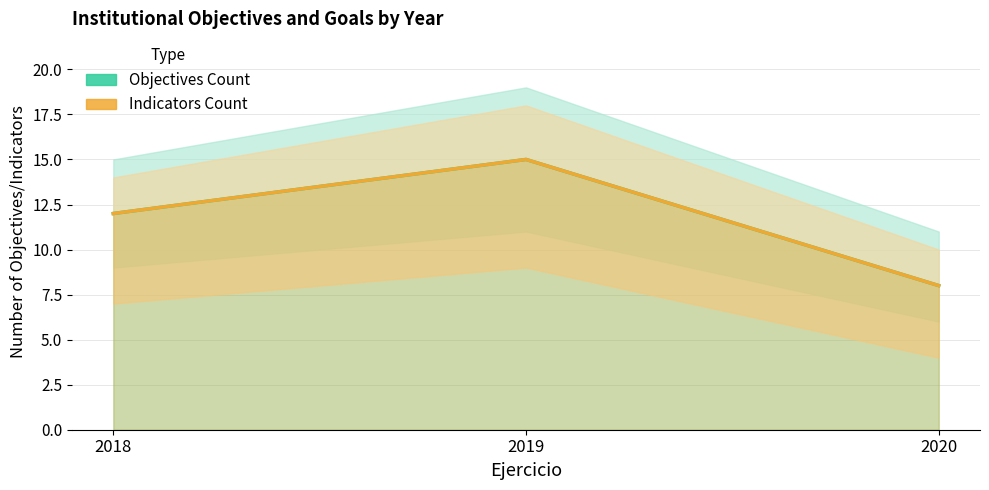

What is the sum of the Objectives Count values at 2019 and 2020?

23